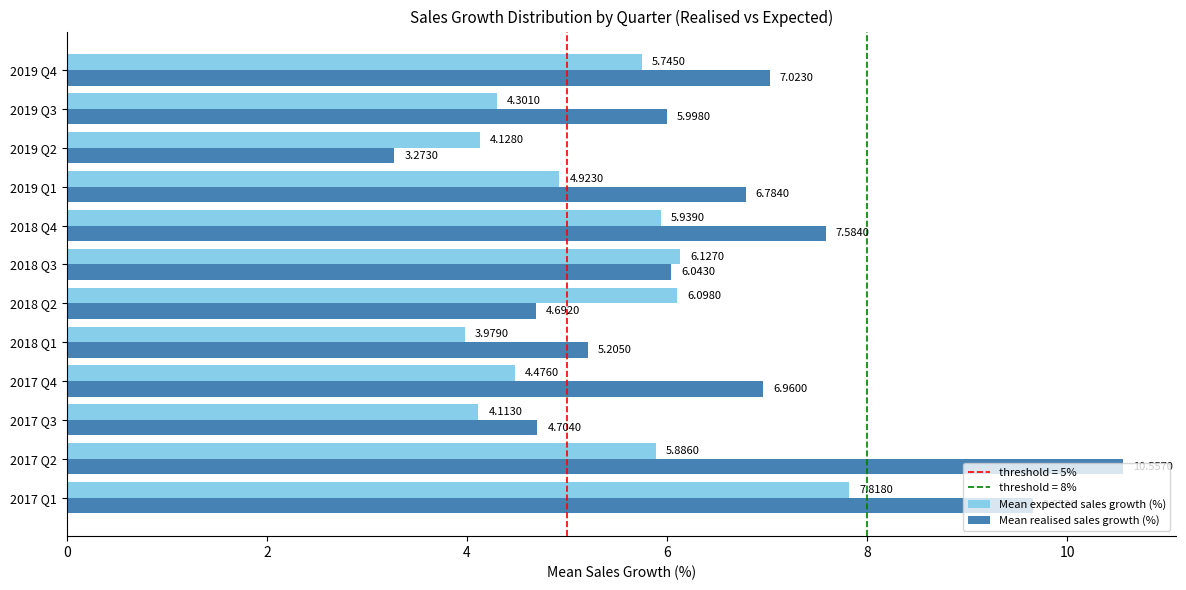

What is the difference between the maximum and second lowest values in the Mean expected sales growth (%) series?

3.7